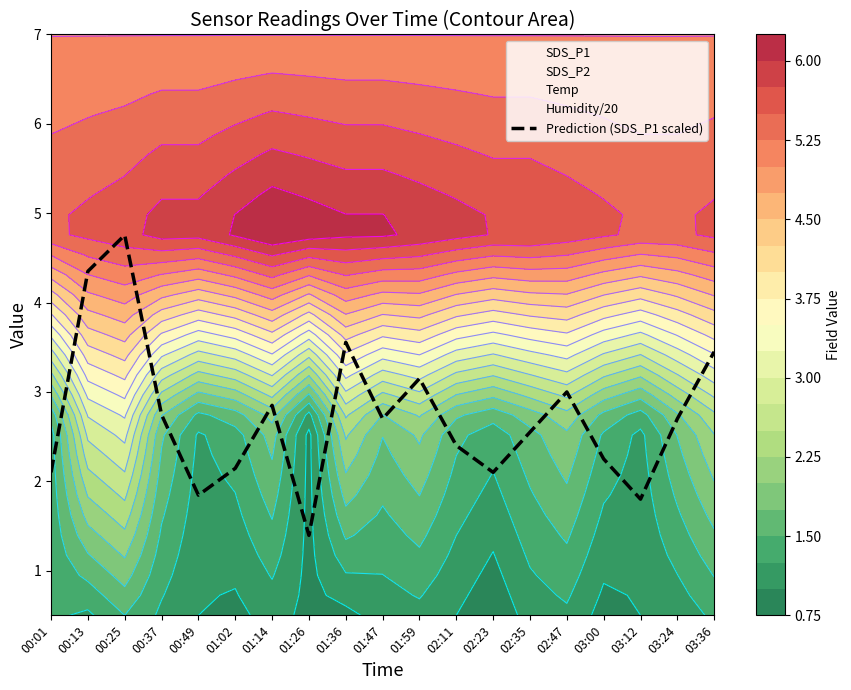

What is the smallest value displayed?

1.4